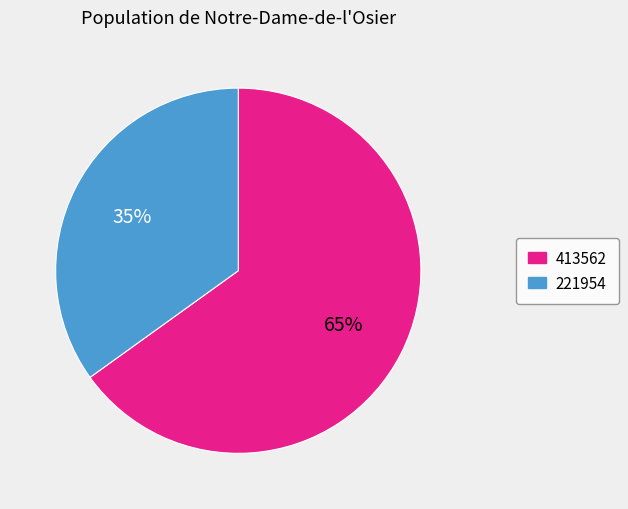

To the nearest percent, what is the combined percentage of 221954 and 413562?

100%